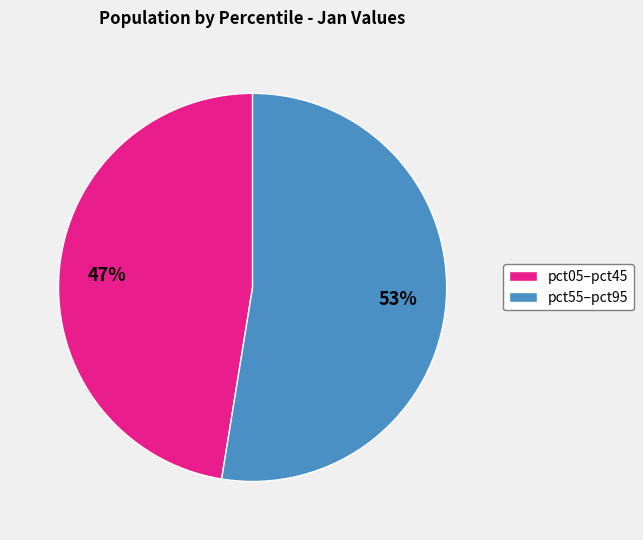

Which slice is the largest?

pct55–pct95